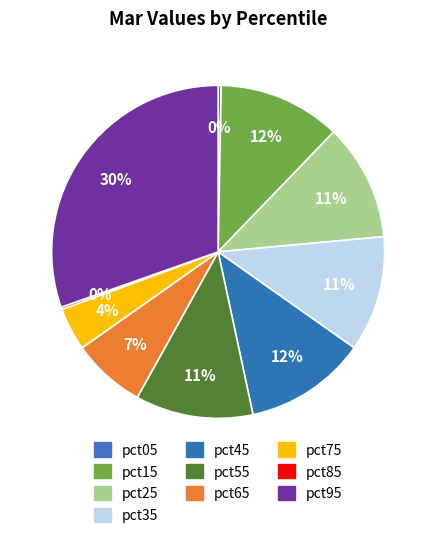

Is it true that pct15 is 1% of the pie?

False